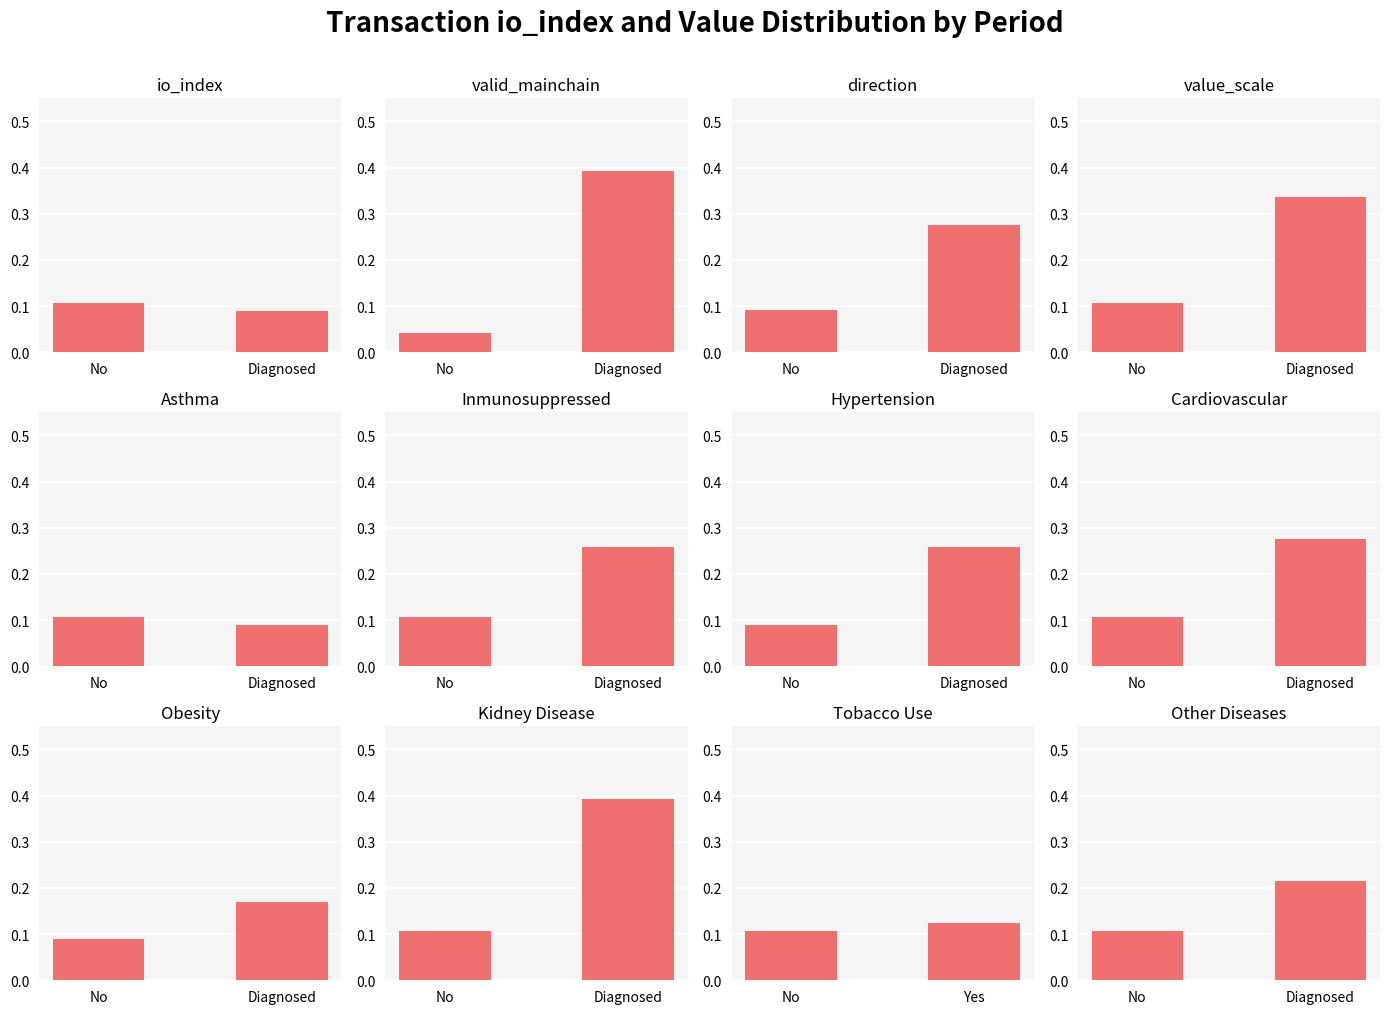

List the labels in order of value, largest first.

Diagnosed, No